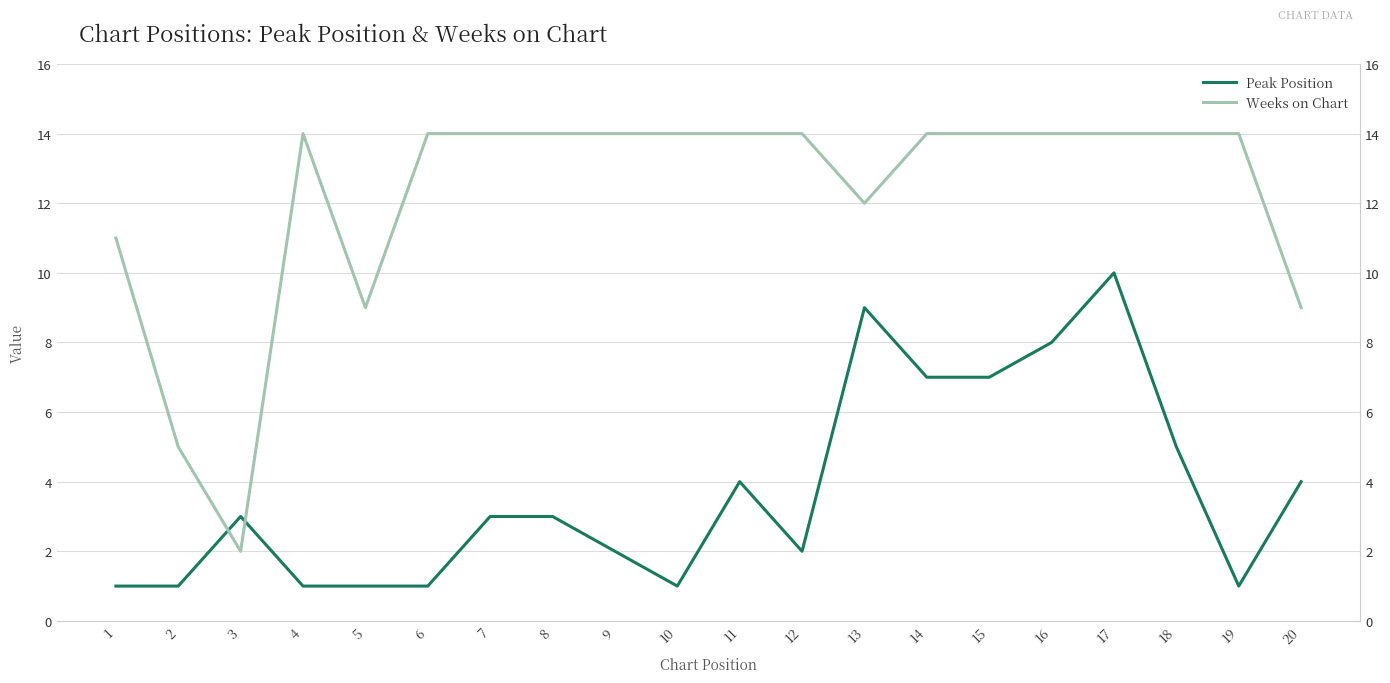

Reading right to left, list all the values displayed in this chart.

Peak Position: 4	1	5	10	8	7	7	9	2	4	1	2	3	3	1	1	1	3	1	1
Weeks on Chart: 9	14	14	14	14	14	14	12	14	14	14	14	14	14	14	9	14	2	5	11